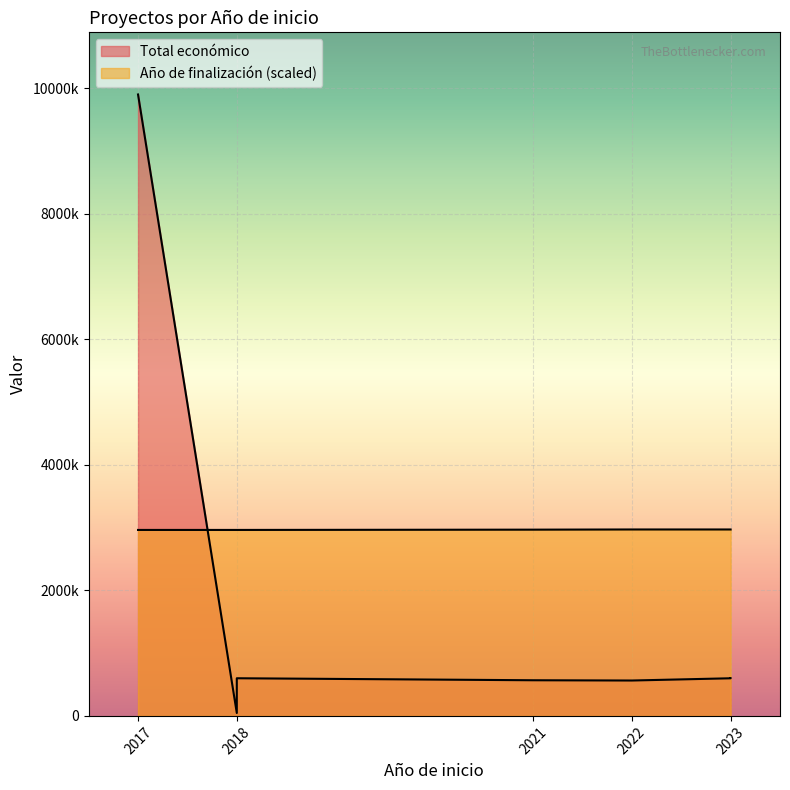

True or false: Año de finalización and Total económico cross at least once.

False